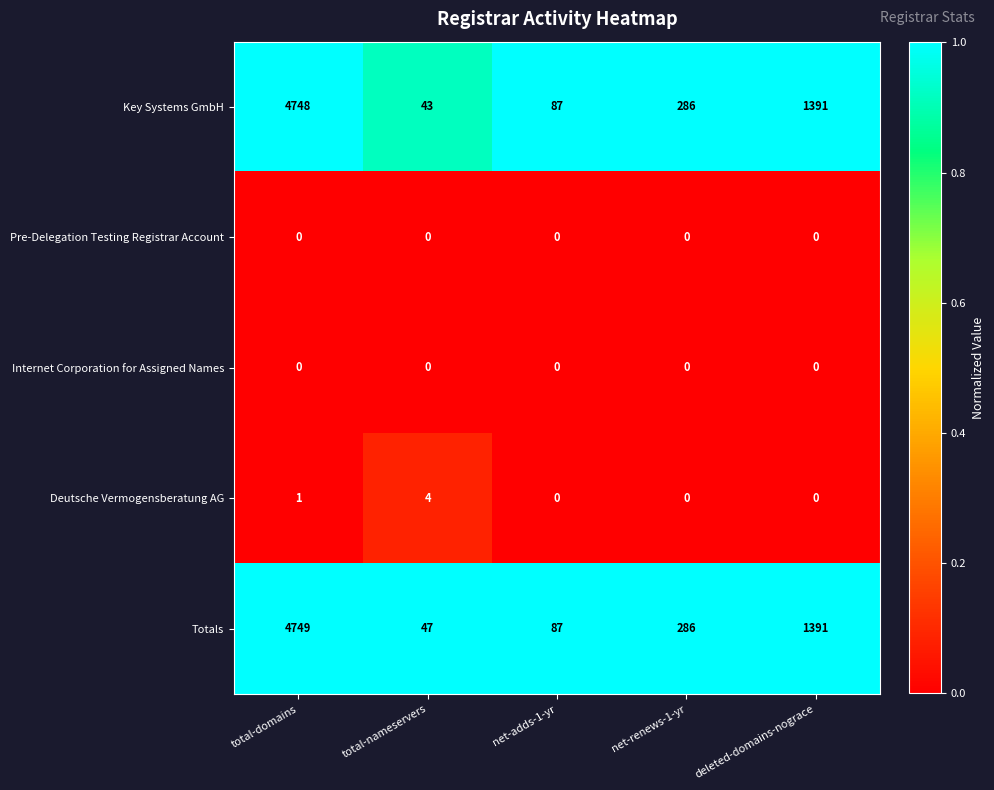

Which category has the highest value across all series?

total-domains